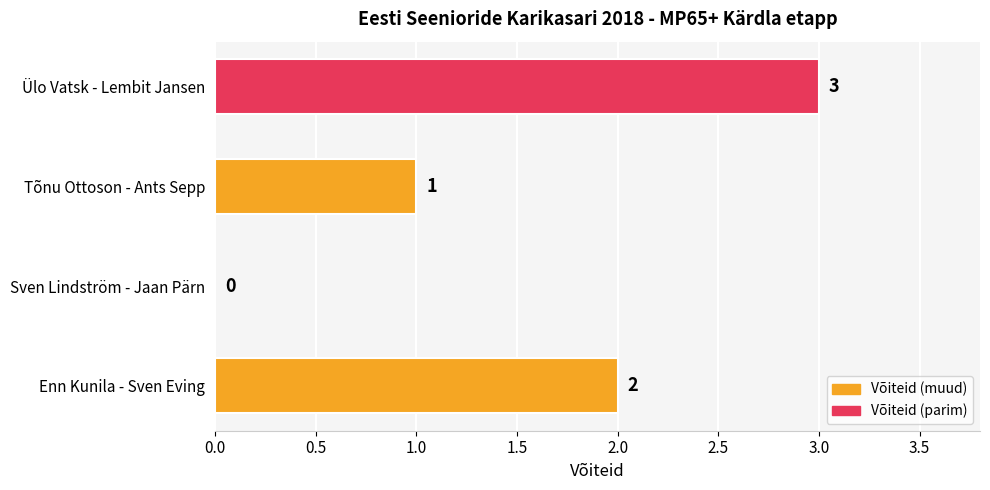

How many values are above zero?

3